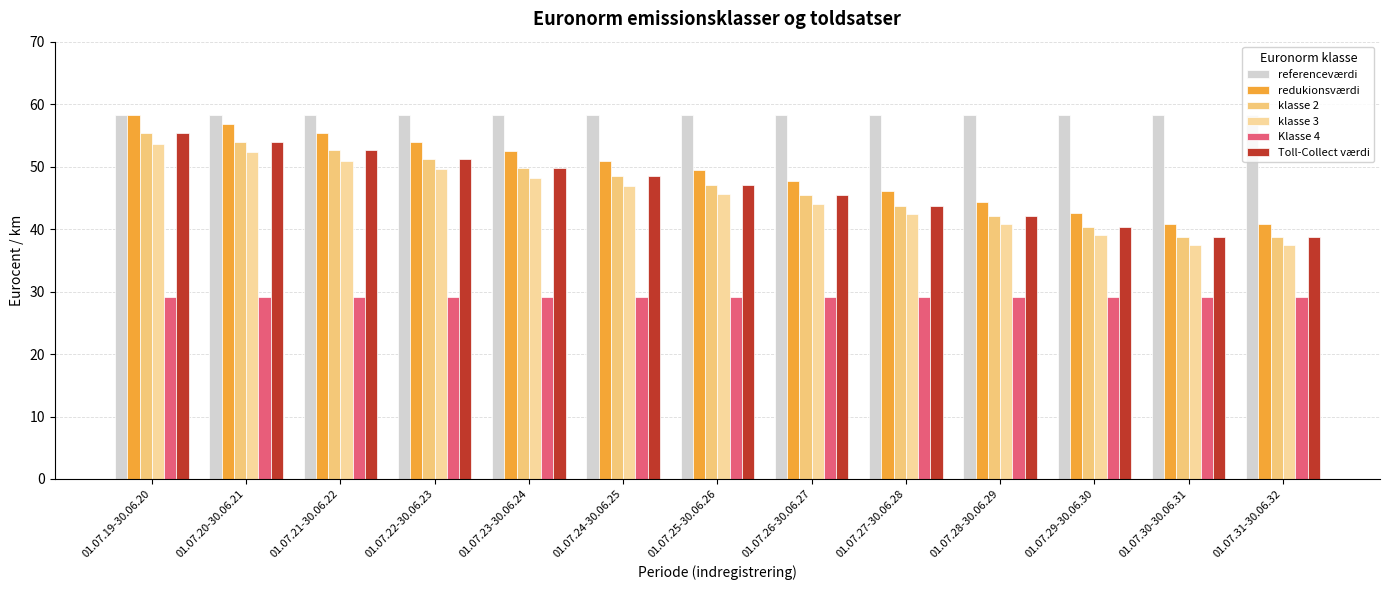

What is the difference between the second highest and minimum values in the klasse 3 series?

14.7